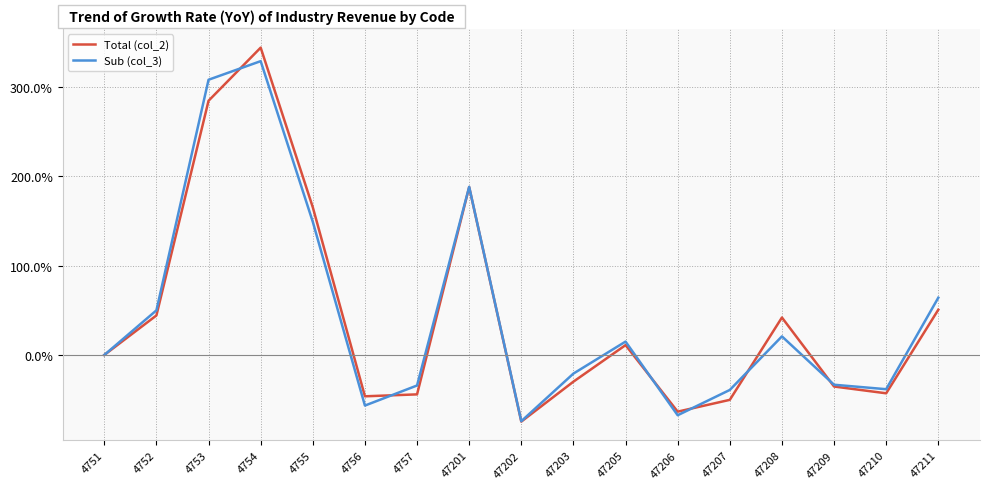

Which series changed the most between 4752 and 47202?

Sub (col_3)